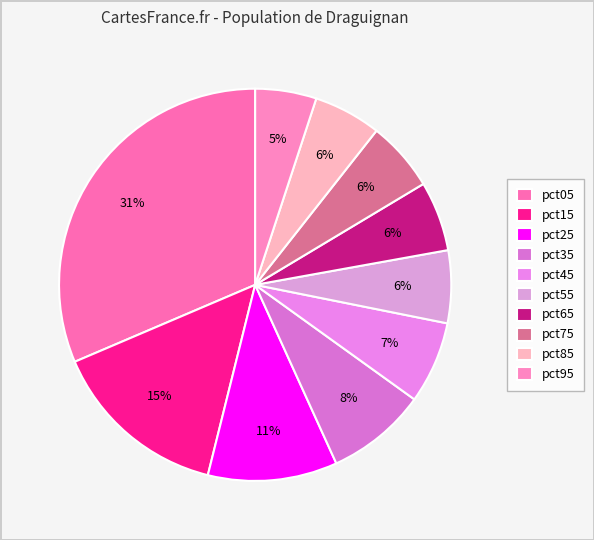

Is the sum of pct45 and pct25 greater than half?

No